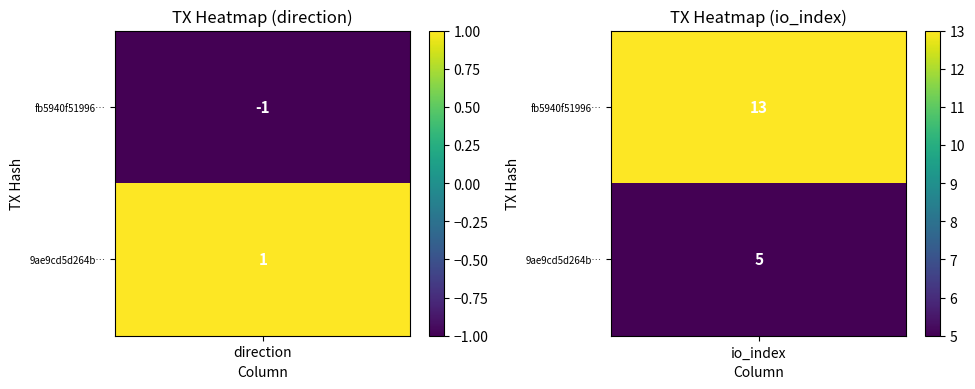

Reading left to right, what are all the values shown in this chart?

fb5940f51996c1f9966b8c433b57069137426af: -1	13
9ae9cd5d264b67c5fe14809ce4b8c93277316e3: 1	5